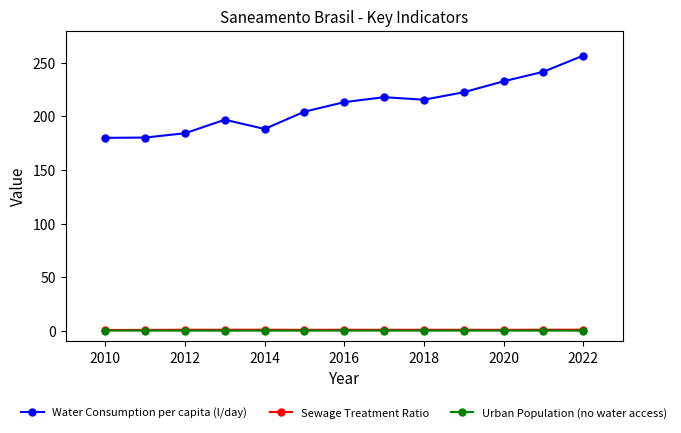

True or false: Urban Population (no water access) and Water Consumption per capita (l/day) intersect in this chart.

False